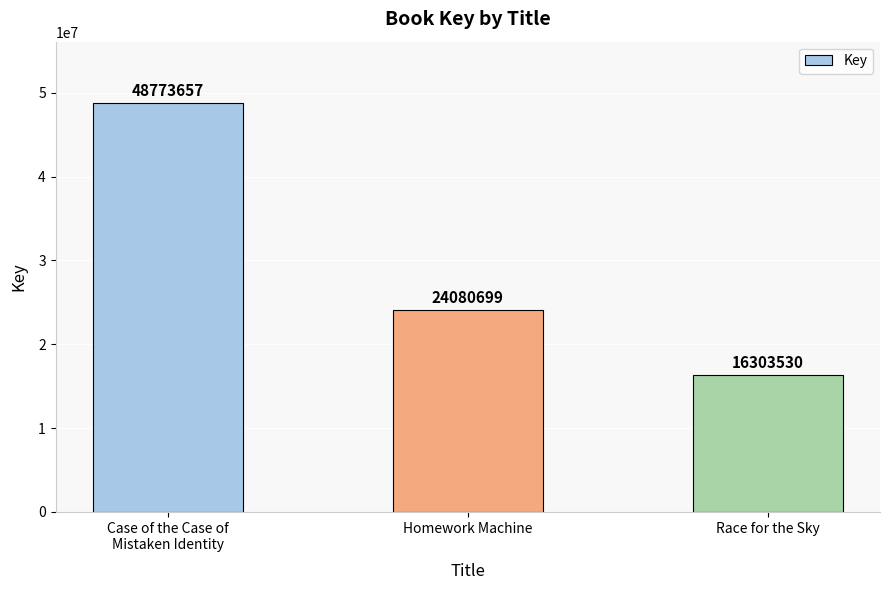

Reading left to right, extract all data points from this chart.

Case of the Case of
Mistaken Identity=48773657	Homework Machine=24080699	Race for the Sky=16303530